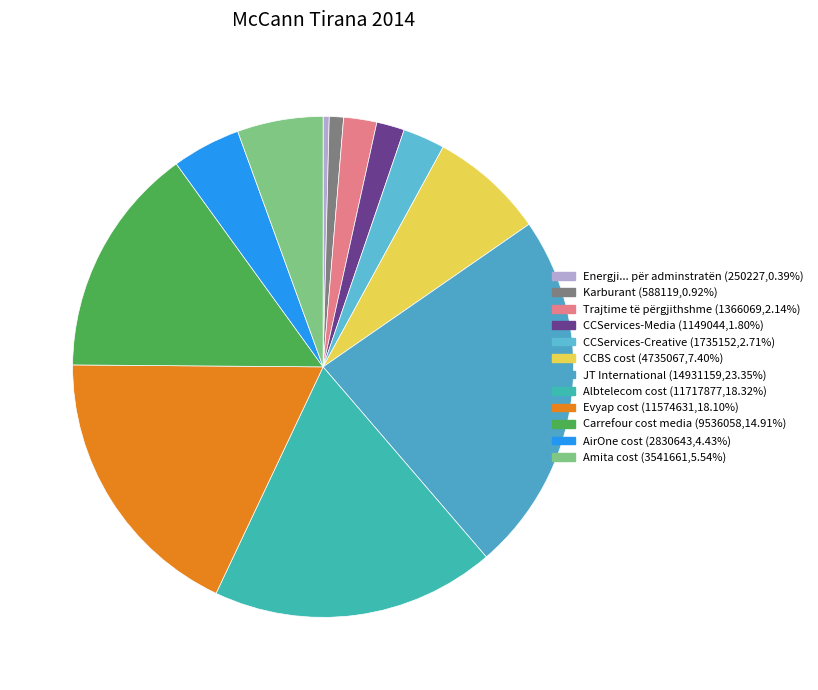

Rank the categories by value from highest to lowest.

JT International, Albtelecom cost, Evyap cost, Carrefour cost media, CCBS cost, Amita cost, AirOne cost, CCServices-Creative, Trajtime të përgjithshme, CCServices-Media, Karburant, Energji... për adminstratën